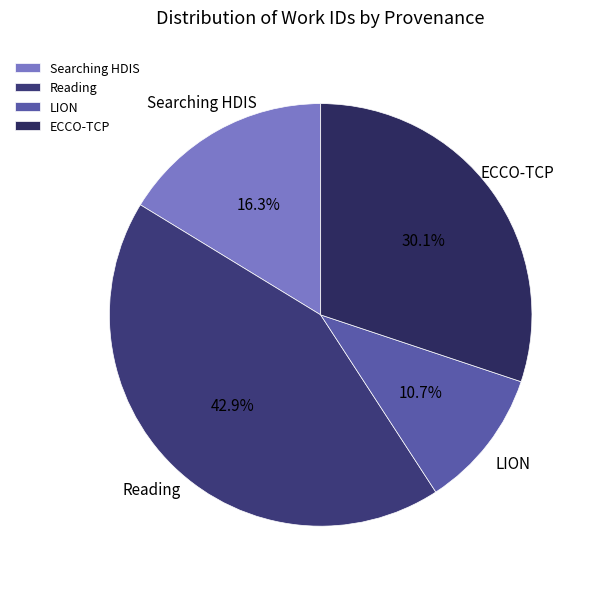

Is it true that Reading is 24% of the pie?

False